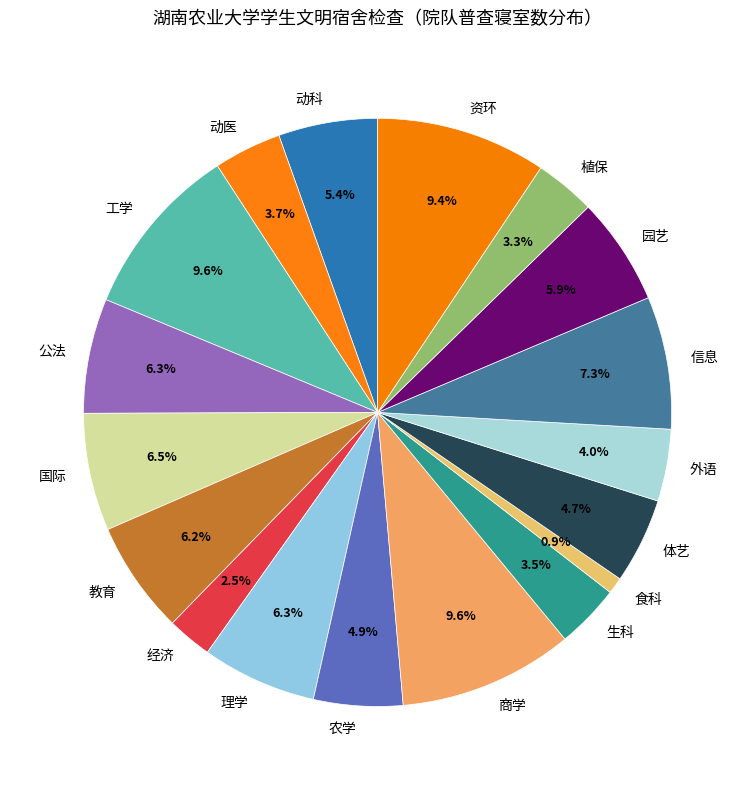

To the nearest percent, what is the difference between the 动医 and 资环 slice percentages?

6%